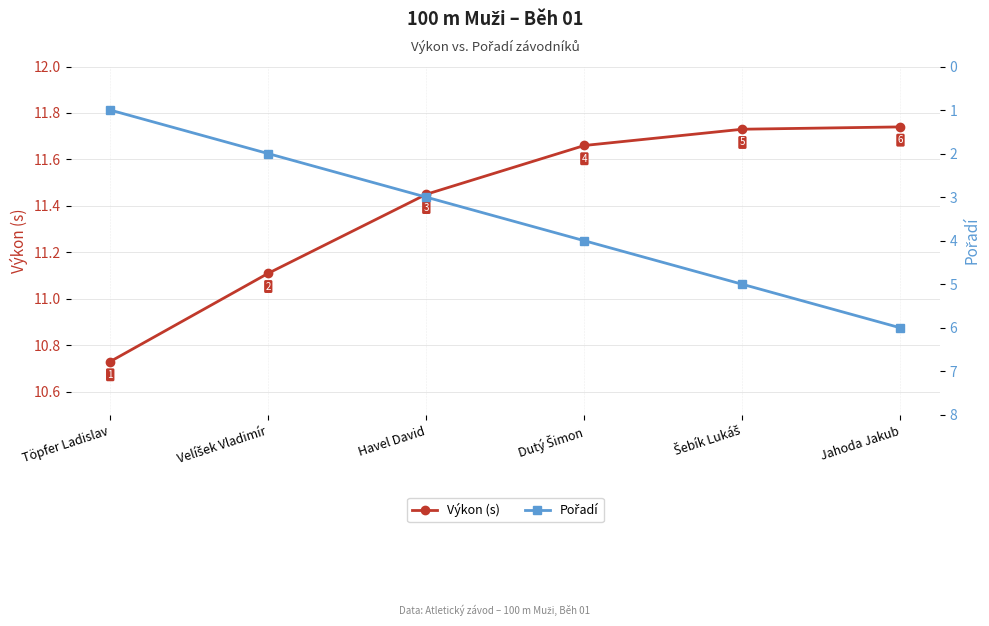

Is the value of Pořadí at Dutý Šimon greater than the value of Výkon (s) at Dutý Šimon?

No